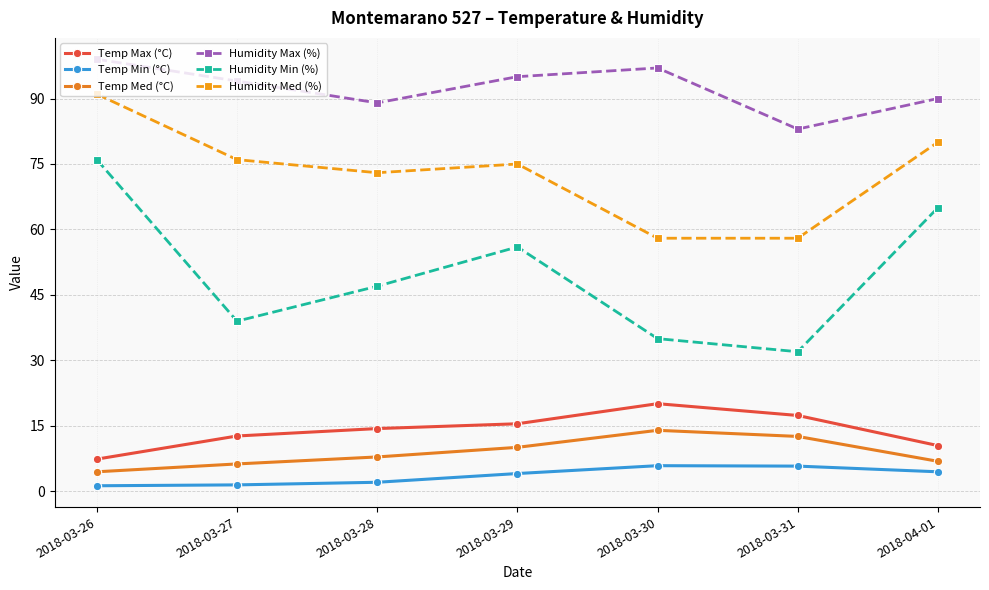

At 2018-03-30, list the series in order from smallest to largest.

Temp Min (°C), Temp Med (°C), Temp Max (°C), Humidity Min (%), Humidity Med (%), Humidity Max (%)